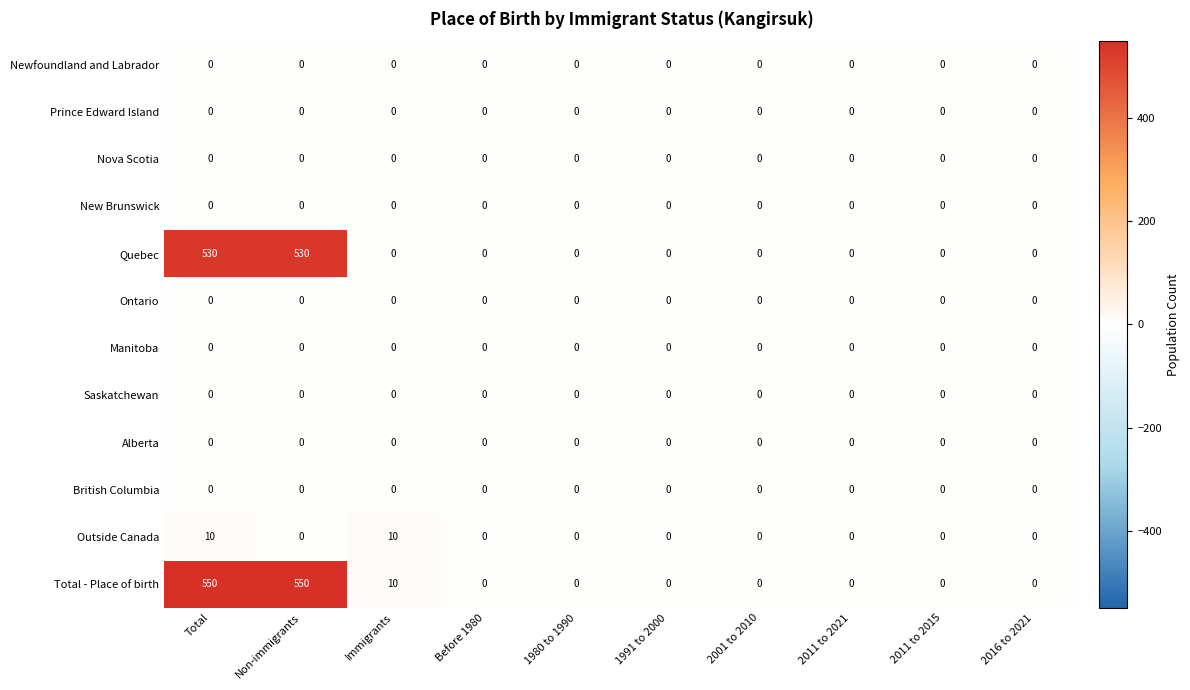

Which series has the largest total across all categories?

Total - Place of birth